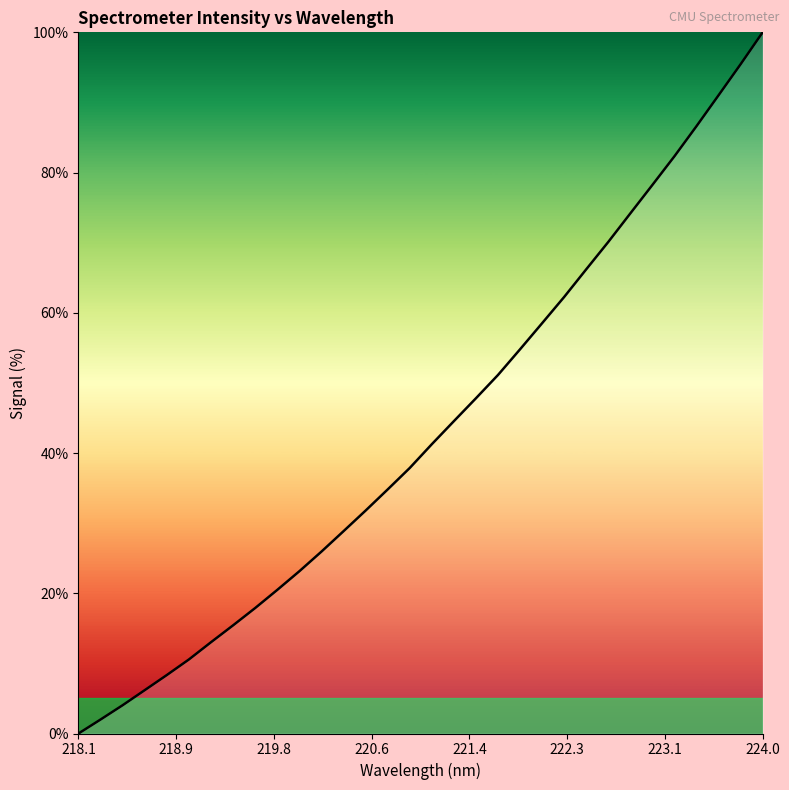

True or false: there are more than 0 points higher than both neighbors.

False